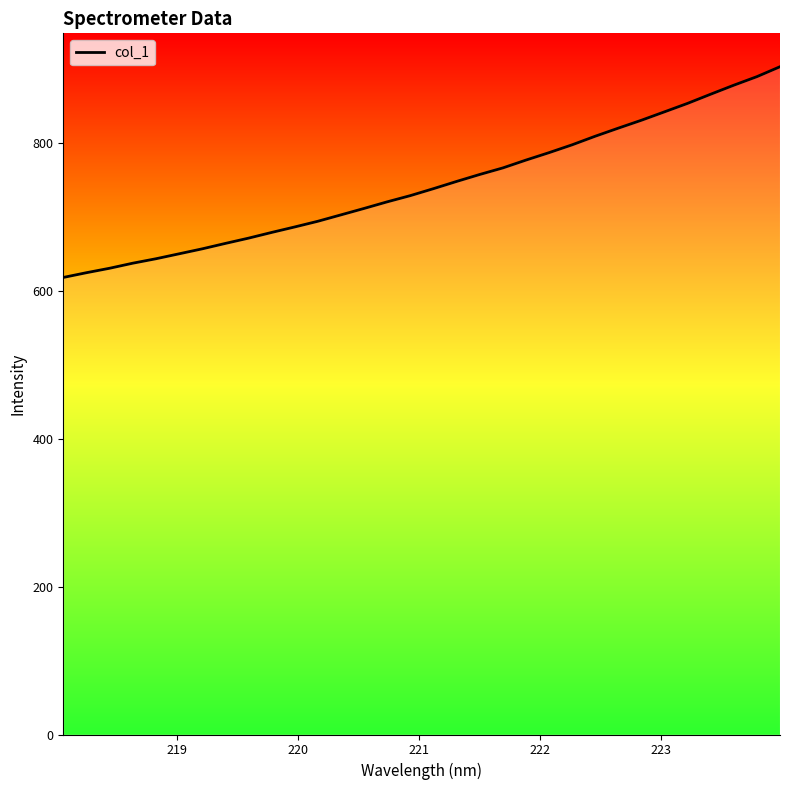

What is the greatest value displayed?

903.4